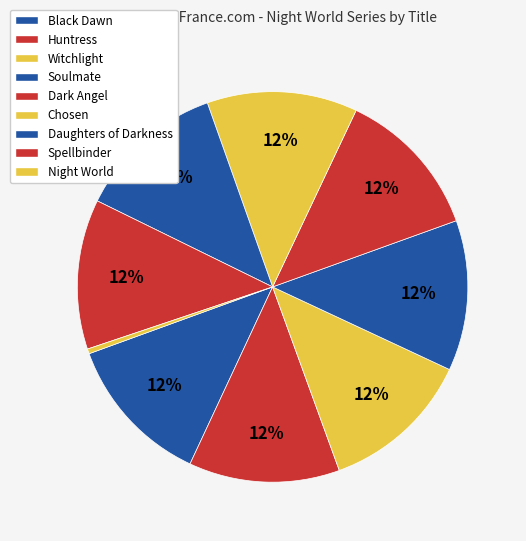

The Night World slice represents 0% of the pie. True or false?

True